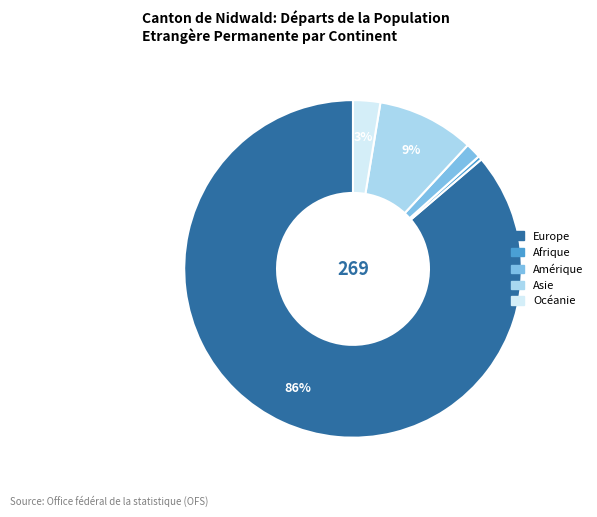

Is it true that Afrique is 0% of the pie?

True